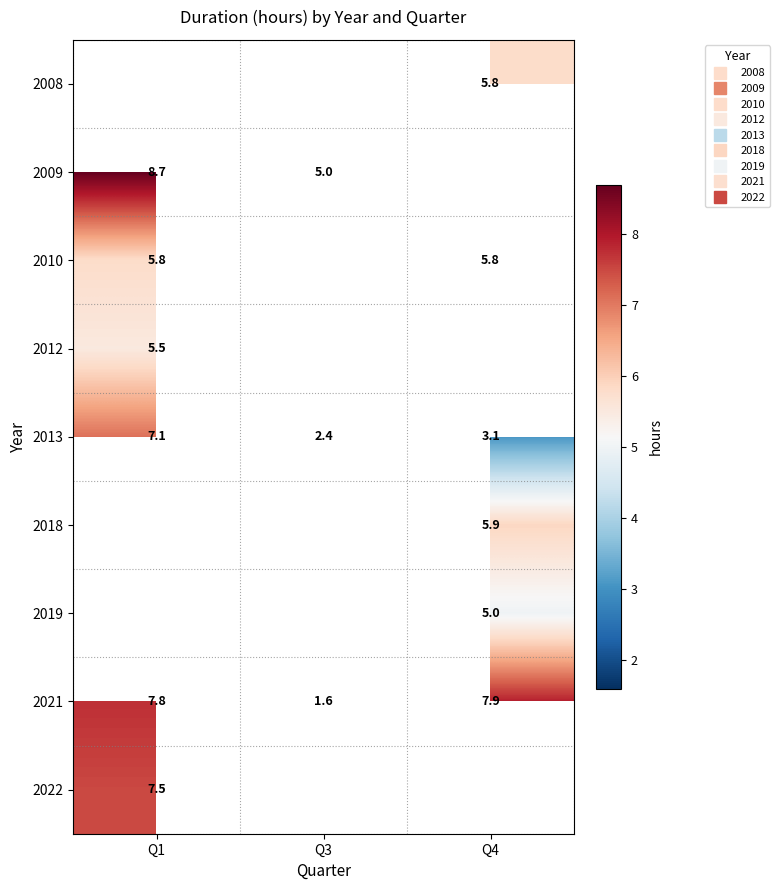

True or false: 2018 has a value of 5.9 at Q4.

True